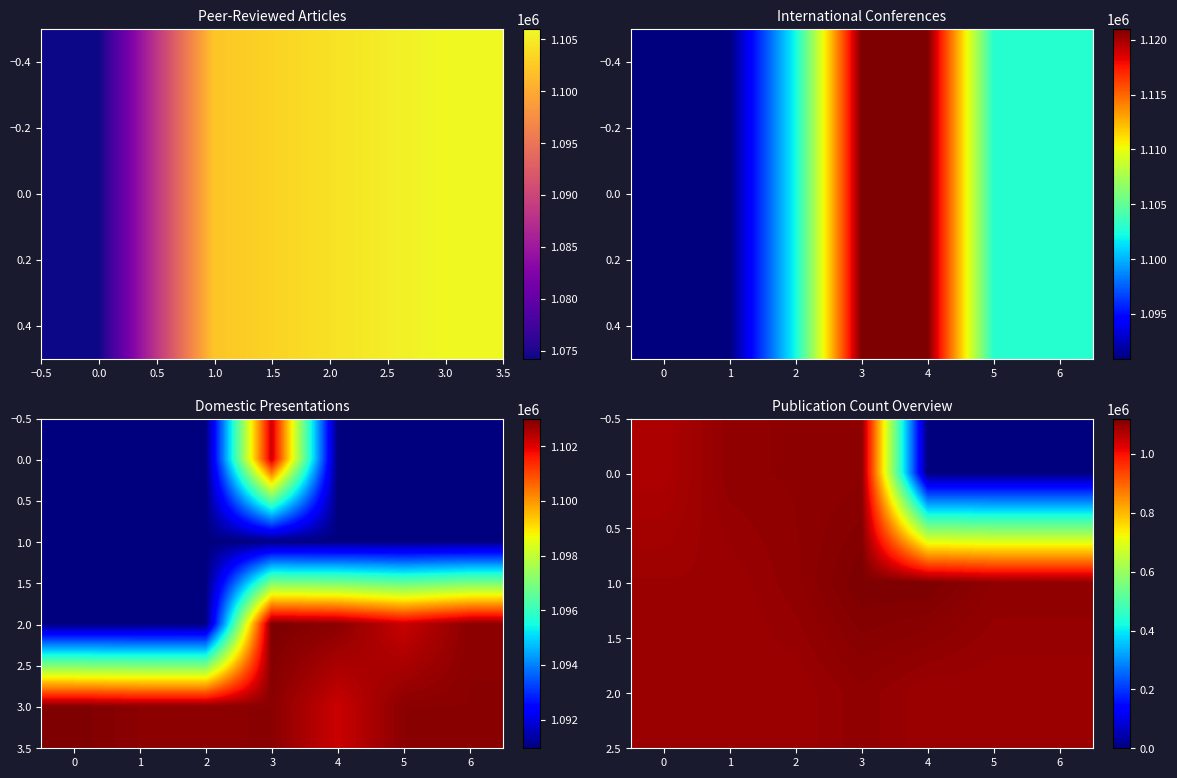

List the series in order of their peak value, lowest first.

2.0, 3.0, 0.0, 1.0